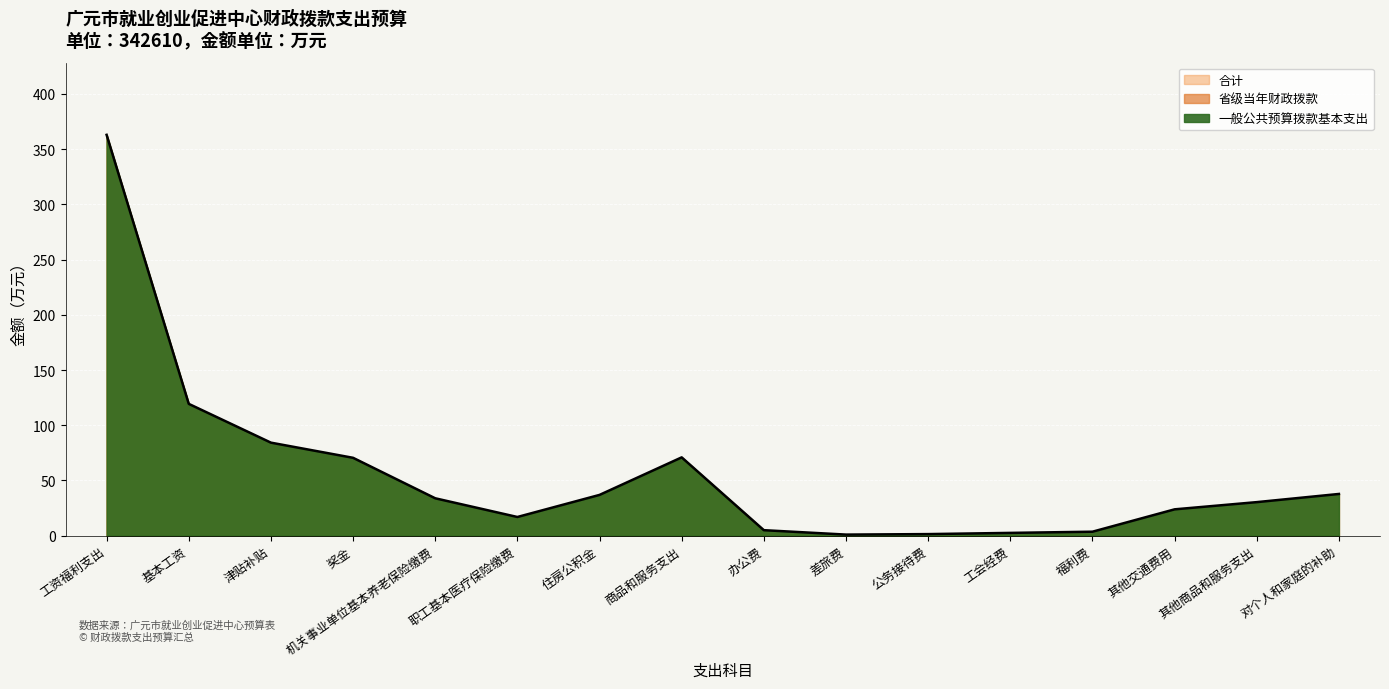

The value of 合计 at 公务接待费 is 1.4. True or false?

True